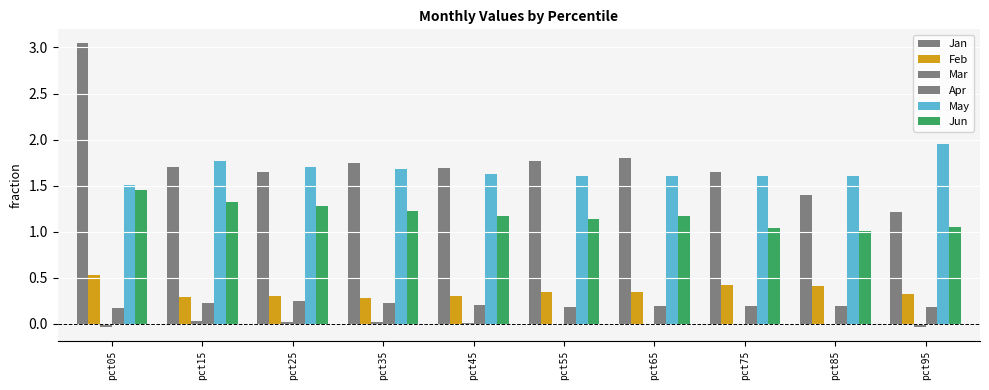

List the series in order of their peak value, highest first.

Jan, May, Jun, Feb, Apr, Mar